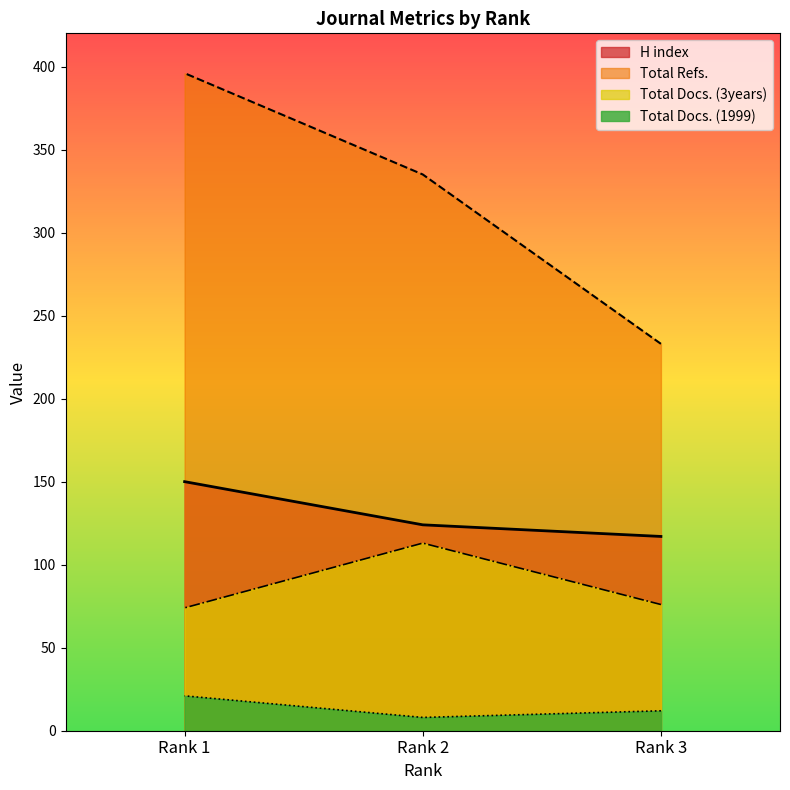

What is the difference between the maximum and minimum values in the H index series?

33